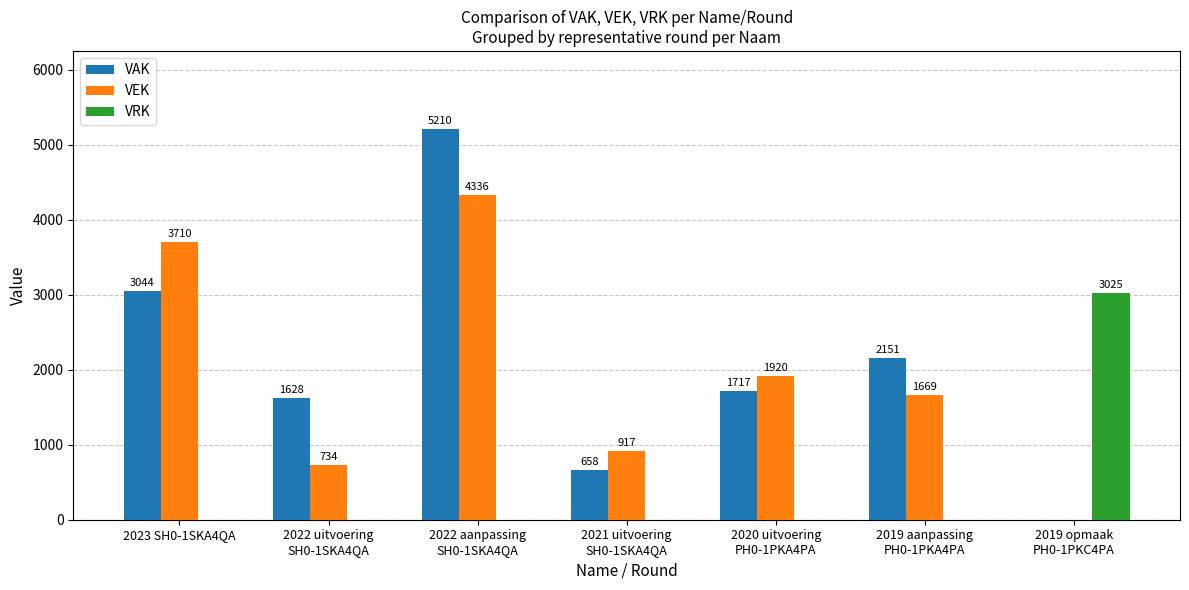

Are the bars horizontal?

No